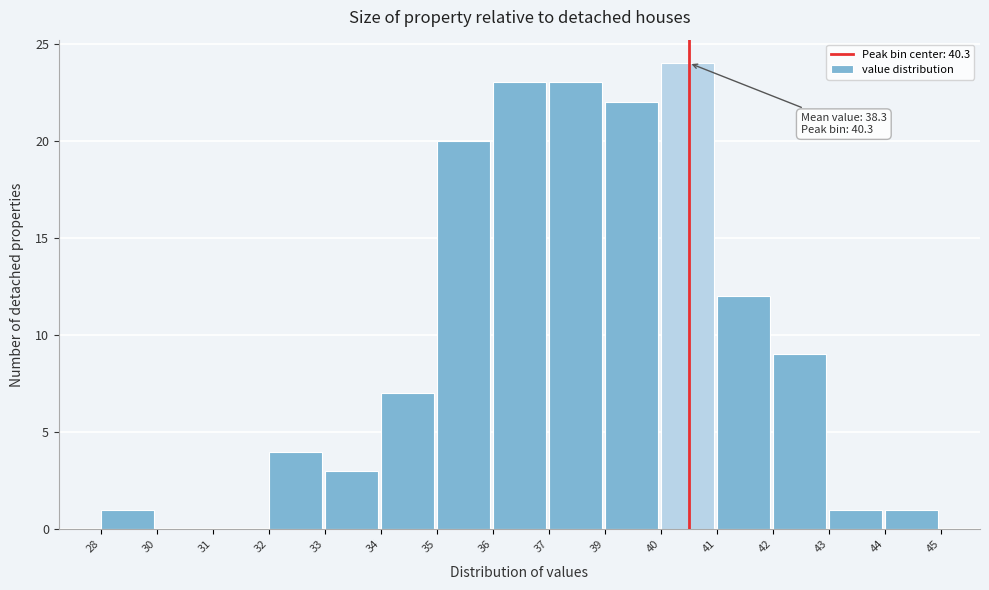

Reading left to right, transcribe all the data shown in this chart.

28=1	30=0	31=0	32=4	33=3	34=7	35=20	36=23	37=23	39=22	40=24	41=12	42=9	43=1	44=1